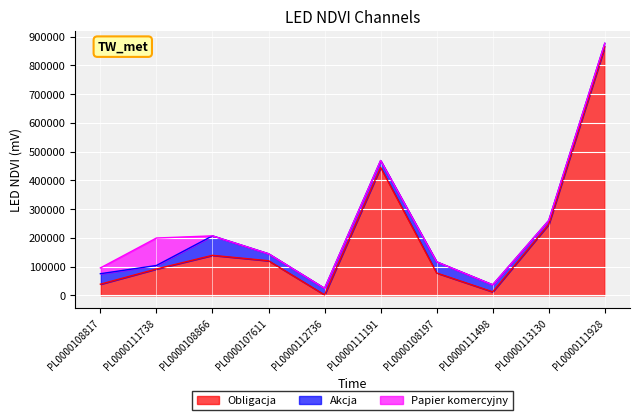

Which series changed the most between PL0000108197 and PL0000111928?

Obligacja